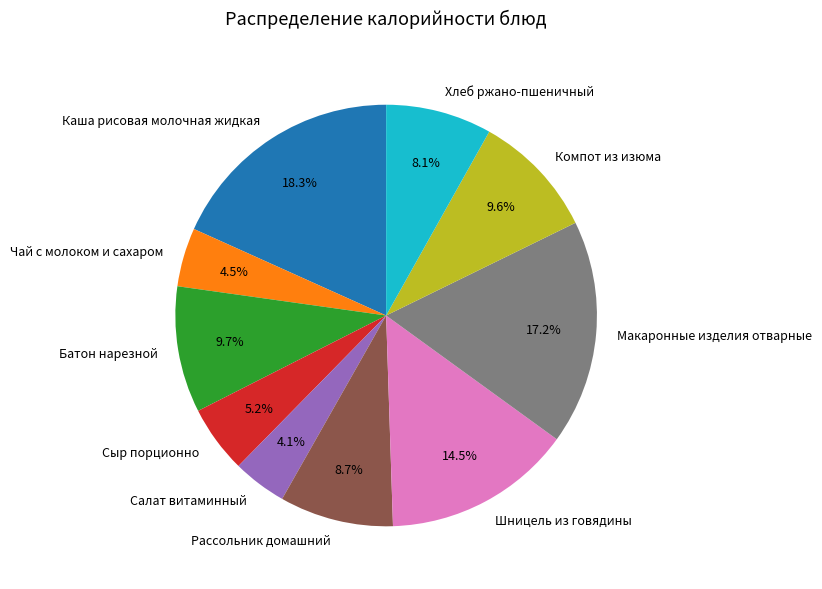

Which category has the biggest portion of the pie?

Каша рисовая молочная жидкая